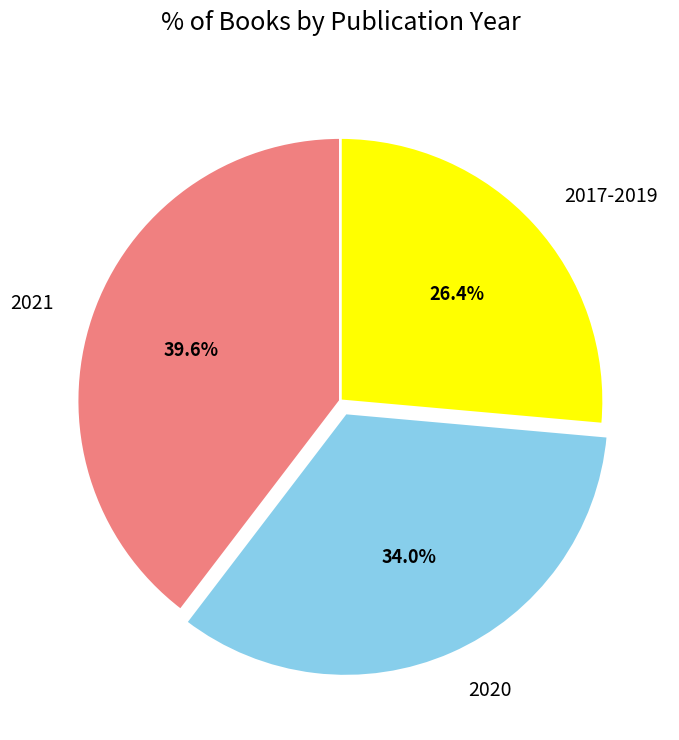

What percentage is the 2021 slice, to the nearest percent?

40%